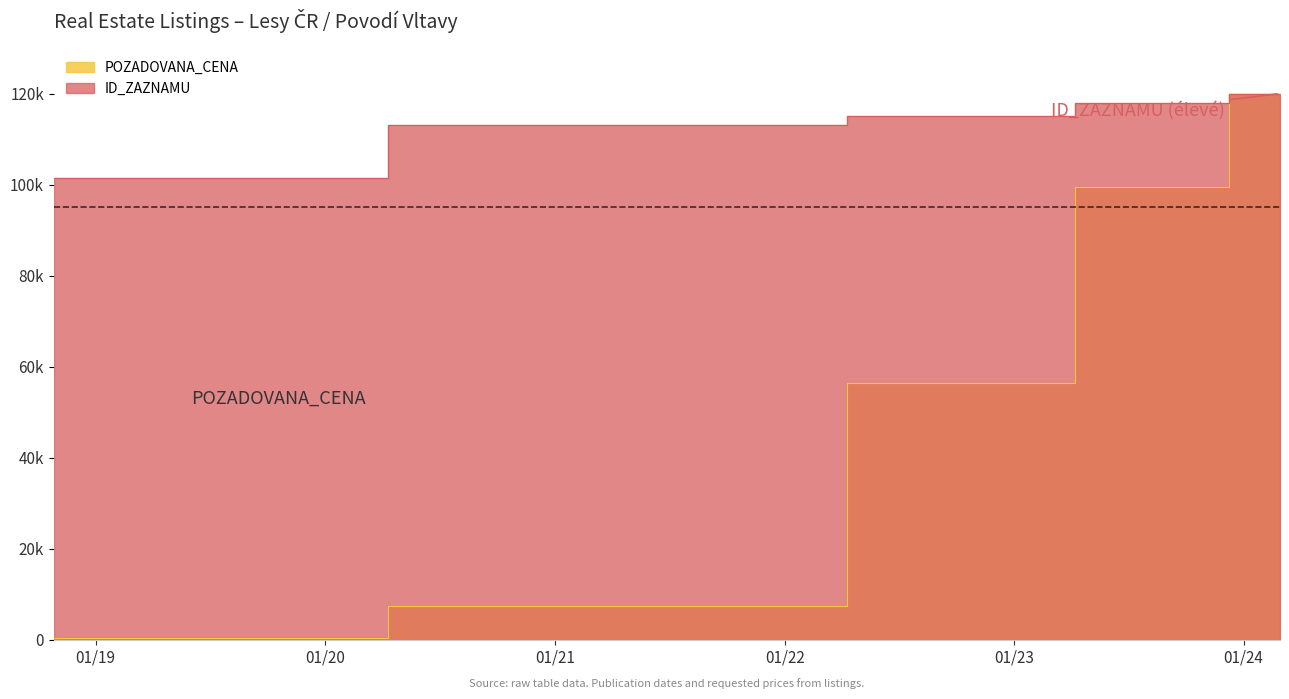

What is the sum of the ID_ZAZNAMU values at 2021-09-23 and 2022-10-27?

228124.0